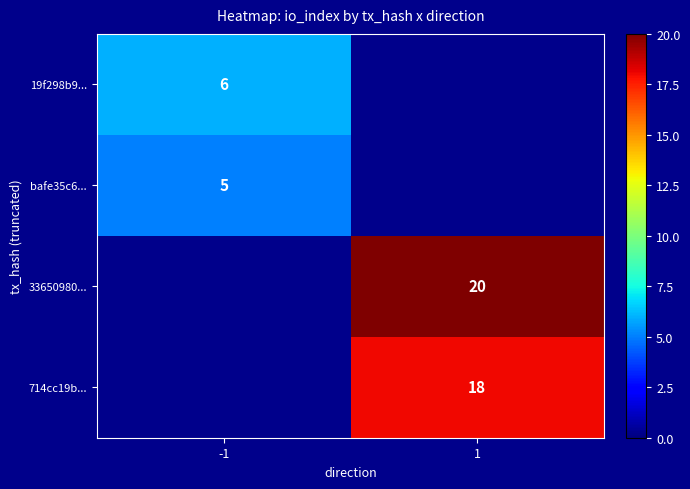

Is it true that 19f298b9... equals 4 at -1?

False